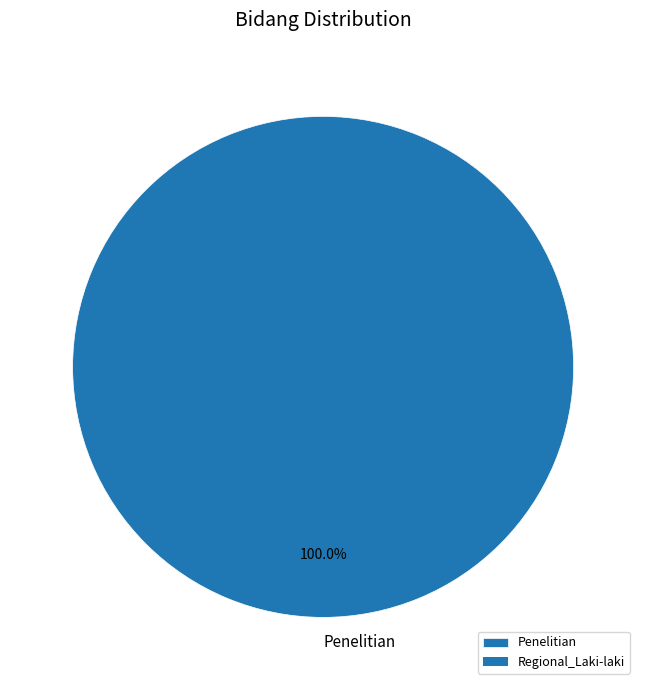

Is it true that Penelitian is 94% of the pie?

False